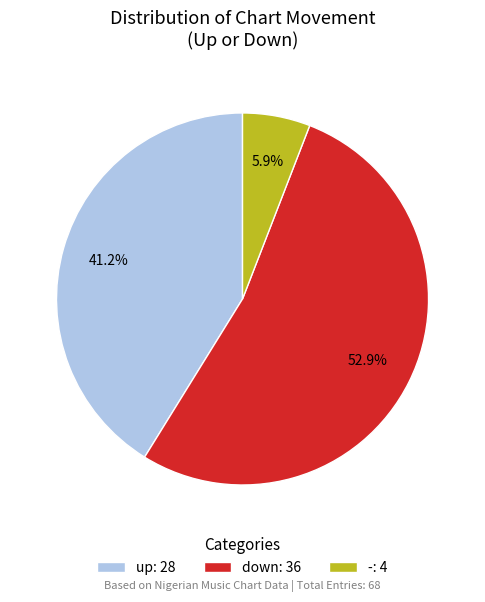

Is there any slice that represents more than half of the pie?

Yes